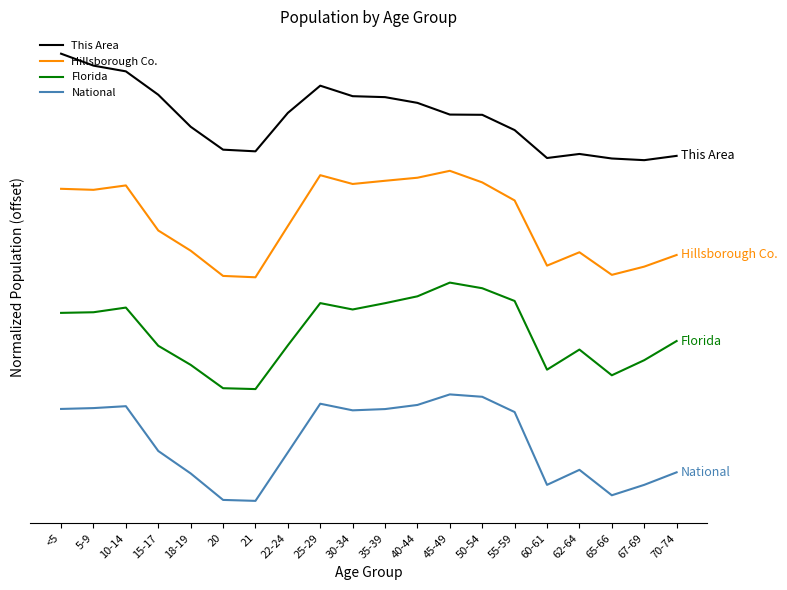

What position from the right is 35-39?

10